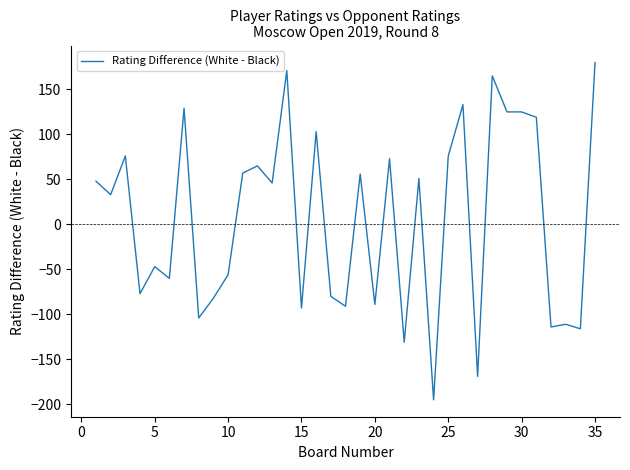

Does the chart have visible grid lines?

No